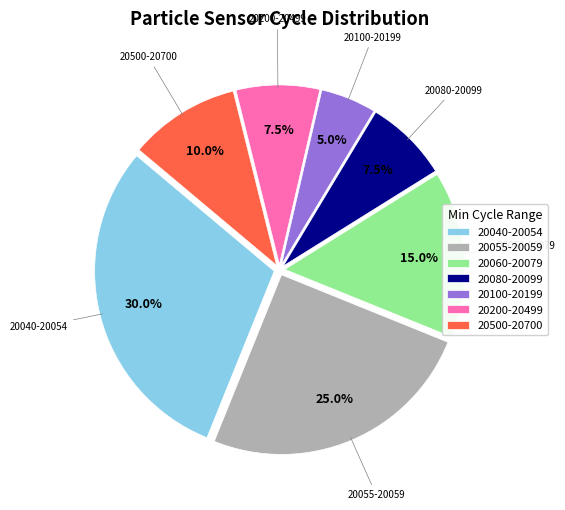

Is there any slice that represents more than half of the pie?

No